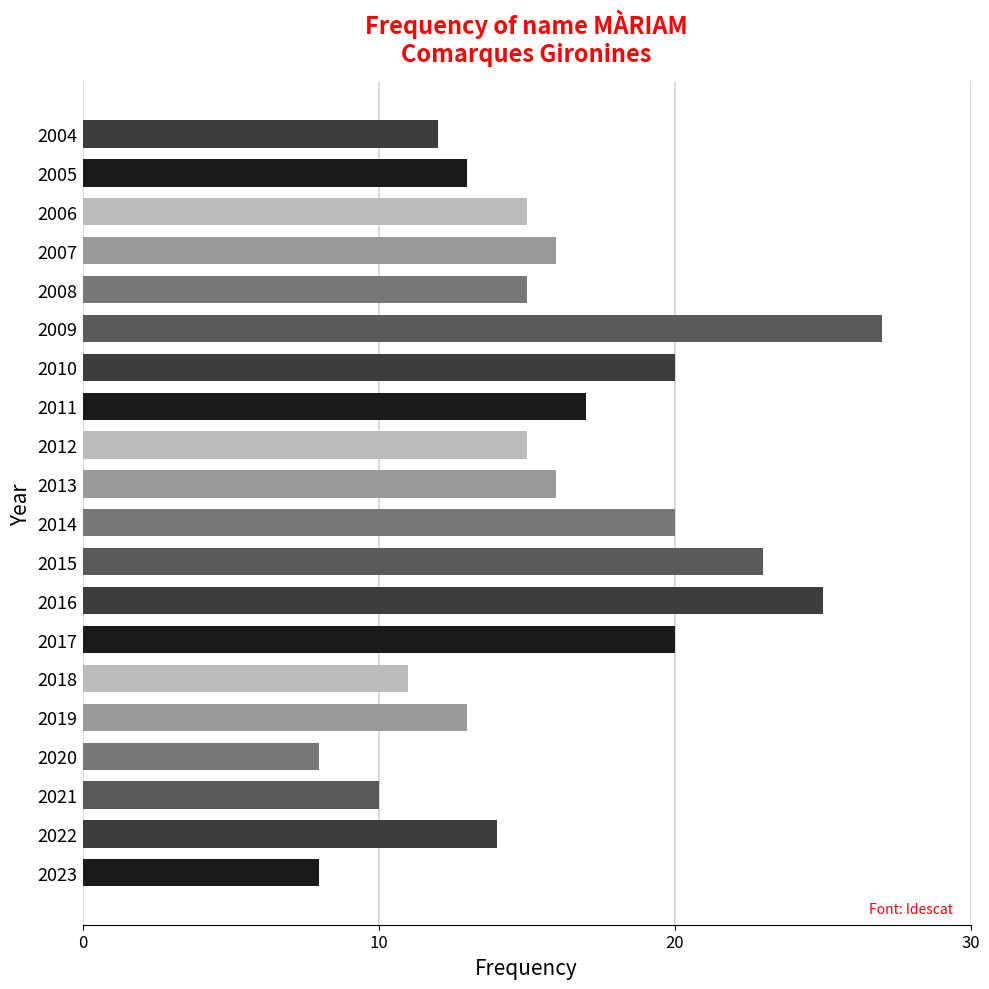

Reading bottom to top, extract all data points from this chart.

8	14	10	8	13	11	20	25	23	20	16	15	17	20	27	15	16	15	13	12